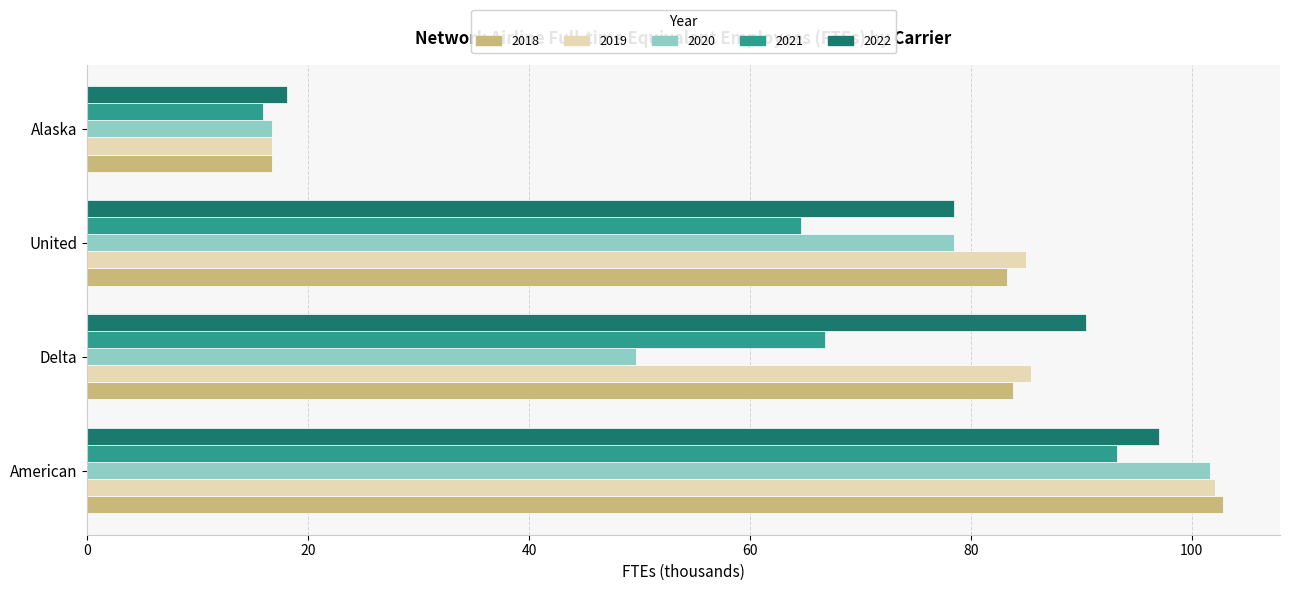

At which category is the sum across all series the highest?

American